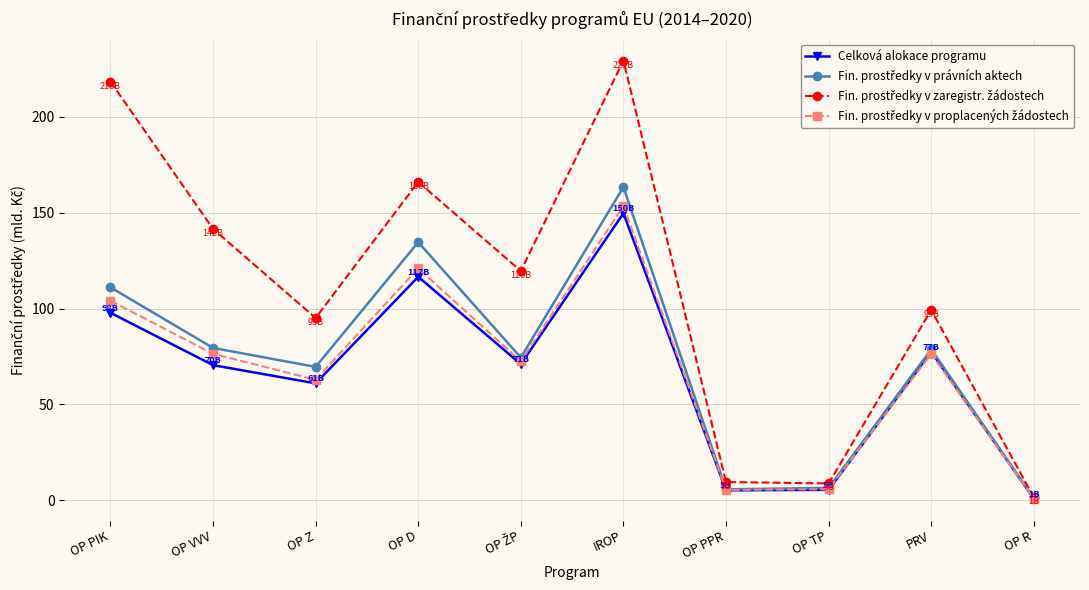

What is the total value across all series at OP TP?

26.2